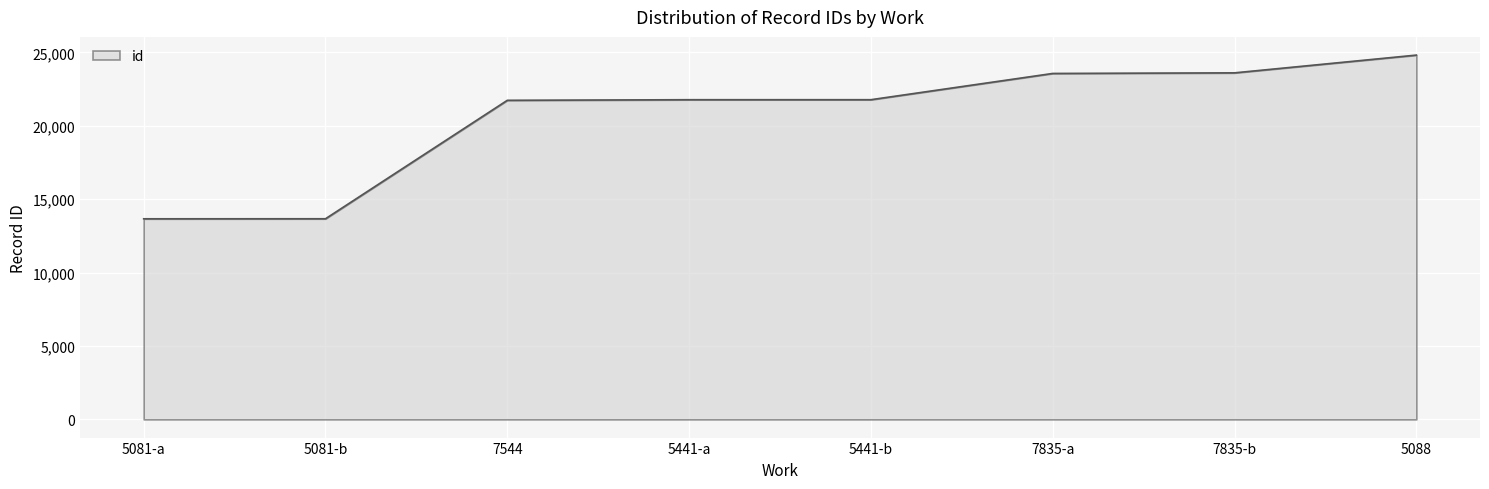

What position from the right is 7544?

6